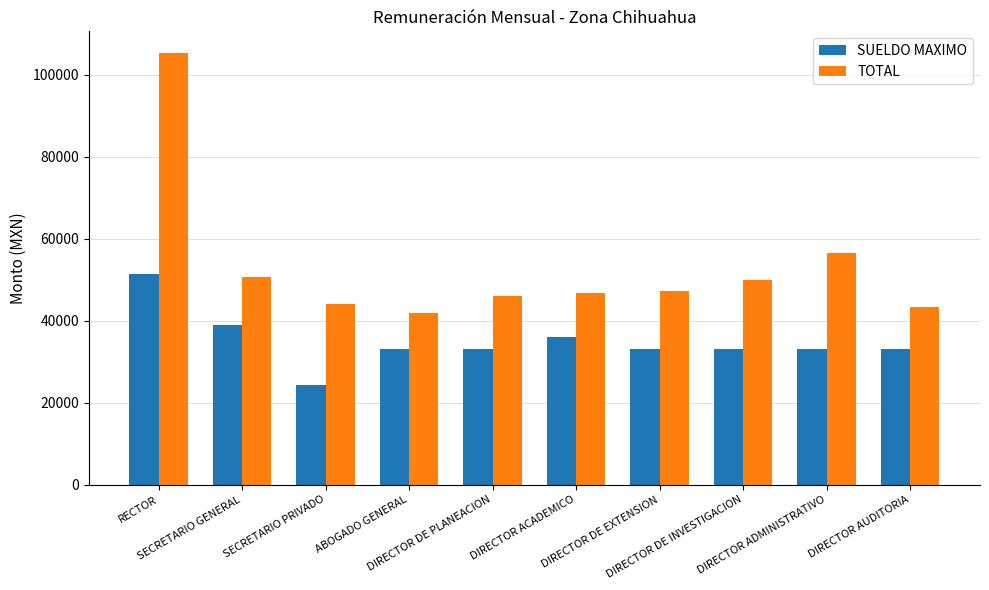

What is the label of the 7th bar from the left?

DIRECTOR DE EXTENSION